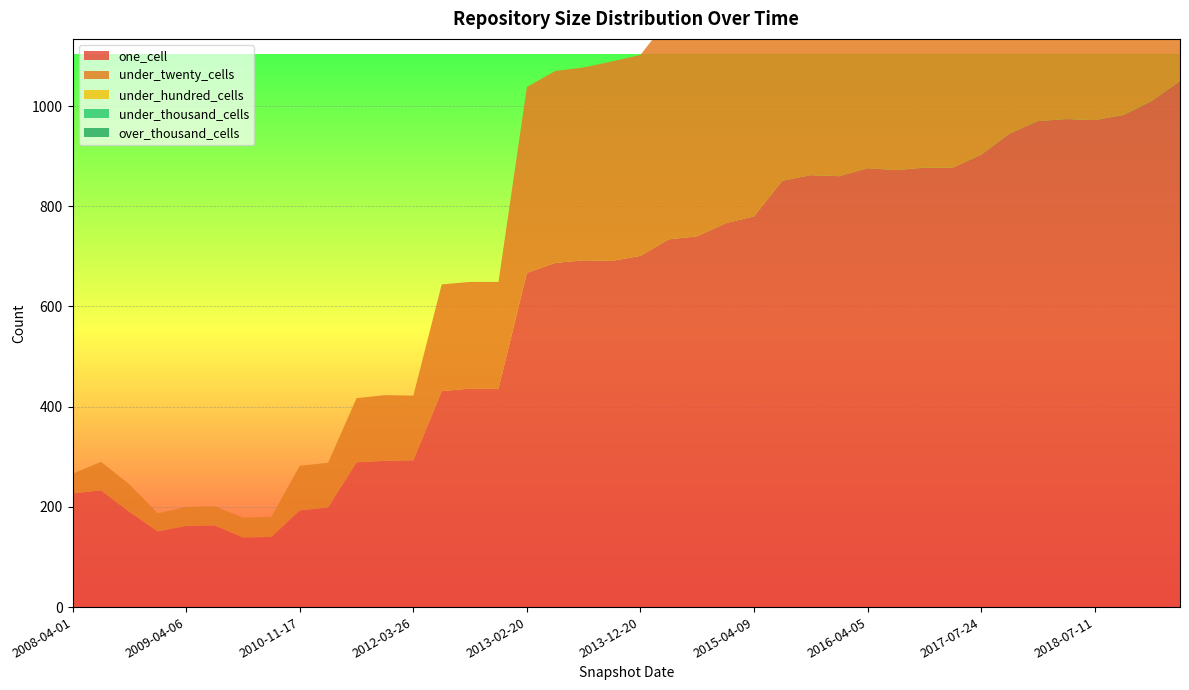

Reading left to right, extract all data points from this chart.

one_cell: 2008-04-01=227	2008-06-27=233	2008-10-10=190	2008-12-17=151	2009-04-06=162	2009-06-17=163	2010-04-01=139	2010-07-26=140	2010-11-17=193	2011-02-21=199	2011-06-10=289	2012-01-18=292	2012-03-26=293	2012-07-13=431	2012-10-31=436	2012-12-11=436	2013-02-20=667	2013-05-21=687	2013-07-09=692	2013-09-10=691	2013-12-20=701	2014-03-28=734	2014-09-08=740	2015-01-19=766	2015-04-09=780	2015-07-03=851	2015-10-01=862	2016-01-04=860	2016-04-05=876	2016-07-04=872	2016-10-07=877	2016-12-27=877	2017-07-24=903	2017-10-12=945	2017-12-22=970	2018-04-09=974	2018-07-11=972	2018-09-28=982	2019-01-01=1010	2019-07-01=1050
under_twenty_cells: 2008-04-01=39	2008-06-27=57	2008-10-10=55	2008-12-17=36	2009-04-06=38	2009-06-17=38	2010-04-01=40	2010-07-26=40	2010-11-17=89	2011-02-21=89	2011-06-10=128	2012-01-18=131	2012-03-26=129	2012-07-13=213	2012-10-31=213	2012-12-11=213	2013-02-20=371	2013-05-21=383	2013-07-09=385	2013-09-10=398	2013-12-20=401	2014-03-28=441	2014-09-08=450	2015-01-19=455	2015-04-09=461	2015-07-03=632	2015-10-01=635	2016-01-04=644	2016-04-05=670	2016-07-04=665	2016-10-07=666	2016-12-27=672	2017-07-24=693	2017-10-12=700	2017-12-22=723	2018-04-09=777	2018-07-11=818	2018-09-28=826	2019-01-01=859	2019-07-01=896
under_hundred_cells: 2008-04-01=0	2008-06-27=0	2008-10-10=0	2008-12-17=0	2009-04-06=0	2009-06-17=0	2010-04-01=0	2010-07-26=0	2010-11-17=0	2011-02-21=0	2011-06-10=0	2012-01-18=0	2012-03-26=0	2012-07-13=0	2012-10-31=0	2012-12-11=0	2013-02-20=0	2013-05-21=0	2013-07-09=0	2013-09-10=0	2013-12-20=0	2014-03-28=0	2014-09-08=0	2015-01-19=0	2015-04-09=0	2015-07-03=16	2015-10-01=16	2016-01-04=16	2016-04-05=16	2016-07-04=16	2016-10-07=16	2016-12-27=16	2017-07-24=16	2017-10-12=16	2017-12-22=16	2018-04-09=16	2018-07-11=16	2018-09-28=16	2019-01-01=16	2019-07-01=18
under_thousand_cells: 2008-04-01=0	2008-06-27=0	2008-10-10=0	2008-12-17=0	2009-04-06=0	2009-06-17=0	2010-04-01=0	2010-07-26=0	2010-11-17=0	2011-02-21=0	2011-06-10=0	2012-01-18=0	2012-03-26=0	2012-07-13=0	2012-10-31=0	2012-12-11=0	2013-02-20=0	2013-05-21=0	2013-07-09=0	2013-09-10=0	2013-12-20=0	2014-03-28=0	2014-09-08=0	2015-01-19=0	2015-04-09=0	2015-07-03=0	2015-10-01=0	2016-01-04=0	2016-04-05=0	2016-07-04=0	2016-10-07=0	2016-12-27=0	2017-07-24=0	2017-10-12=0	2017-12-22=0	2018-04-09=0	2018-07-11=0	2018-09-28=0	2019-01-01=0	2019-07-01=0
over_thousand_cells: 2008-04-01=0	2008-06-27=0	2008-10-10=0	2008-12-17=0	2009-04-06=0	2009-06-17=0	2010-04-01=0	2010-07-26=0	2010-11-17=0	2011-02-21=0	2011-06-10=0	2012-01-18=0	2012-03-26=0	2012-07-13=0	2012-10-31=0	2012-12-11=0	2013-02-20=0	2013-05-21=0	2013-07-09=0	2013-09-10=0	2013-12-20=0	2014-03-28=0	2014-09-08=0	2015-01-19=0	2015-04-09=0	2015-07-03=0	2015-10-01=0	2016-01-04=0	2016-04-05=0	2016-07-04=0	2016-10-07=0	2016-12-27=0	2017-07-24=0	2017-10-12=0	2017-12-22=0	2018-04-09=0	2018-07-11=0	2018-09-28=0	2019-01-01=0	2019-07-01=0